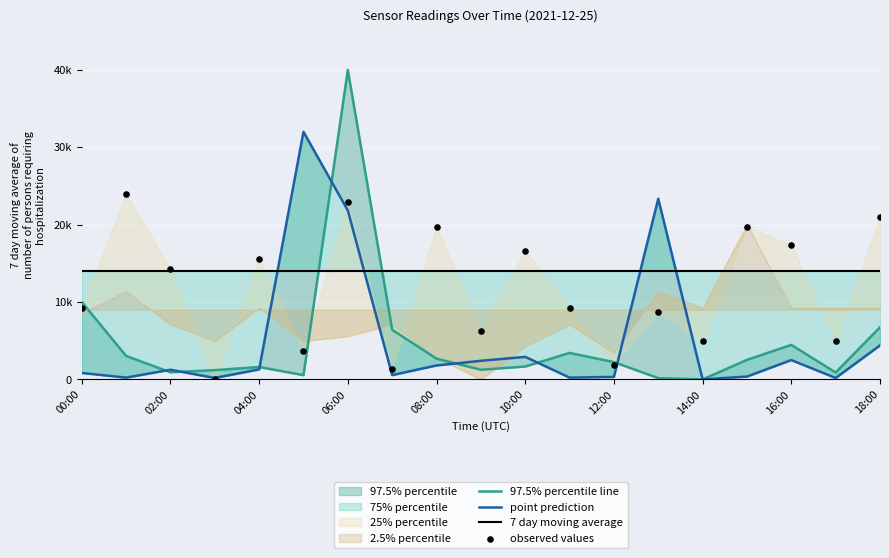

Which series has the largest total across all categories?

7 day moving average